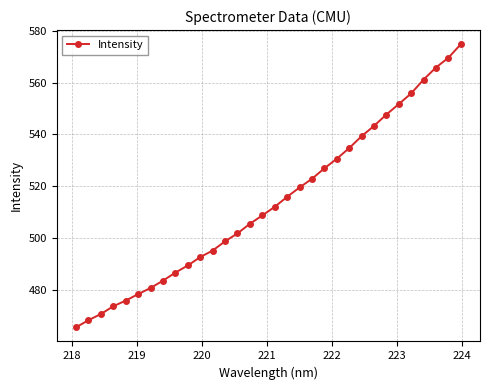

What is the sum of all values?

16446.1